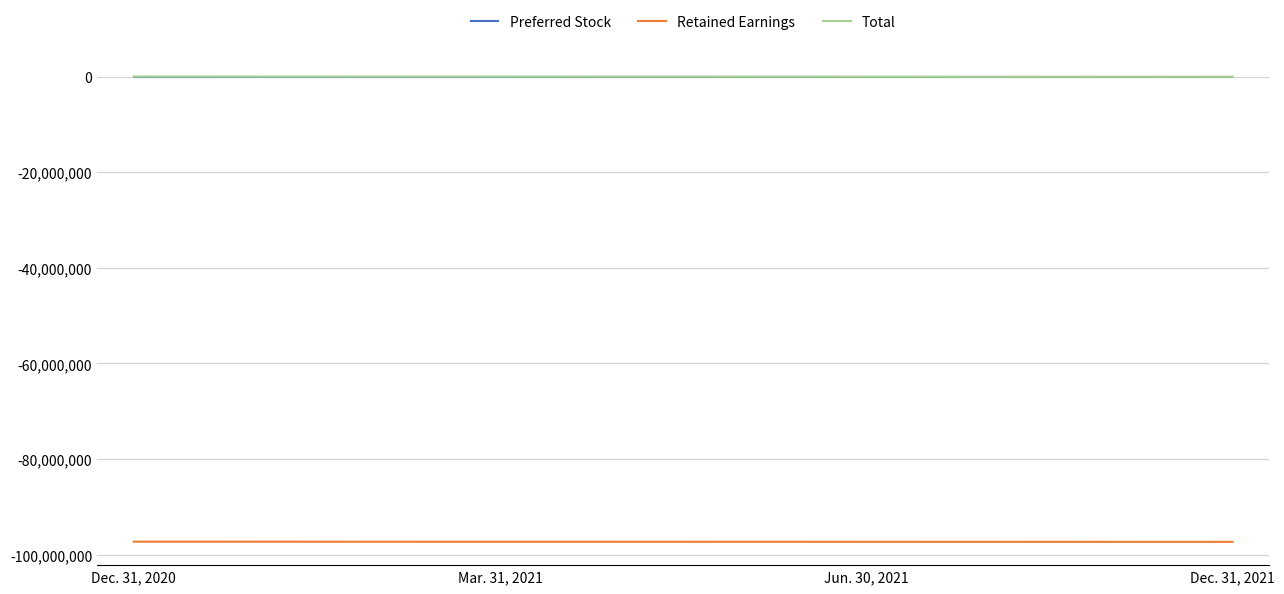

What is the lowest value of the Retained Earnings series?

-97318835